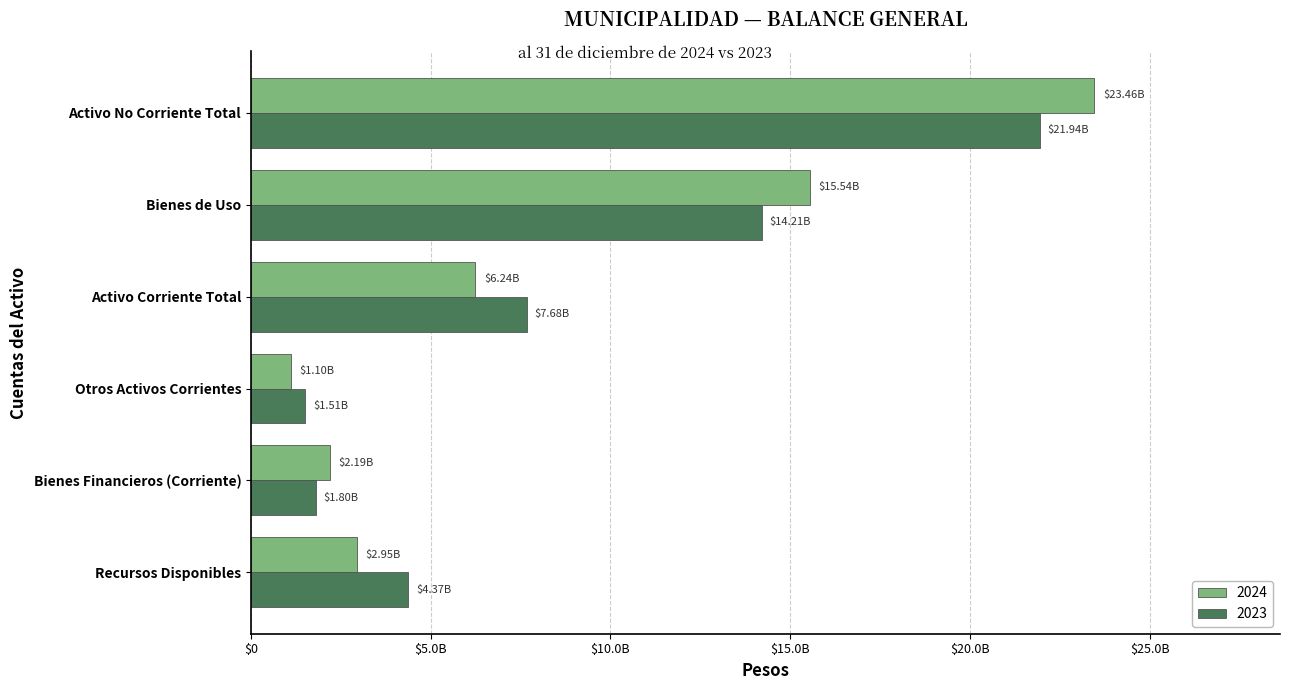

What are all the series names shown in the legend?

2024, 2023